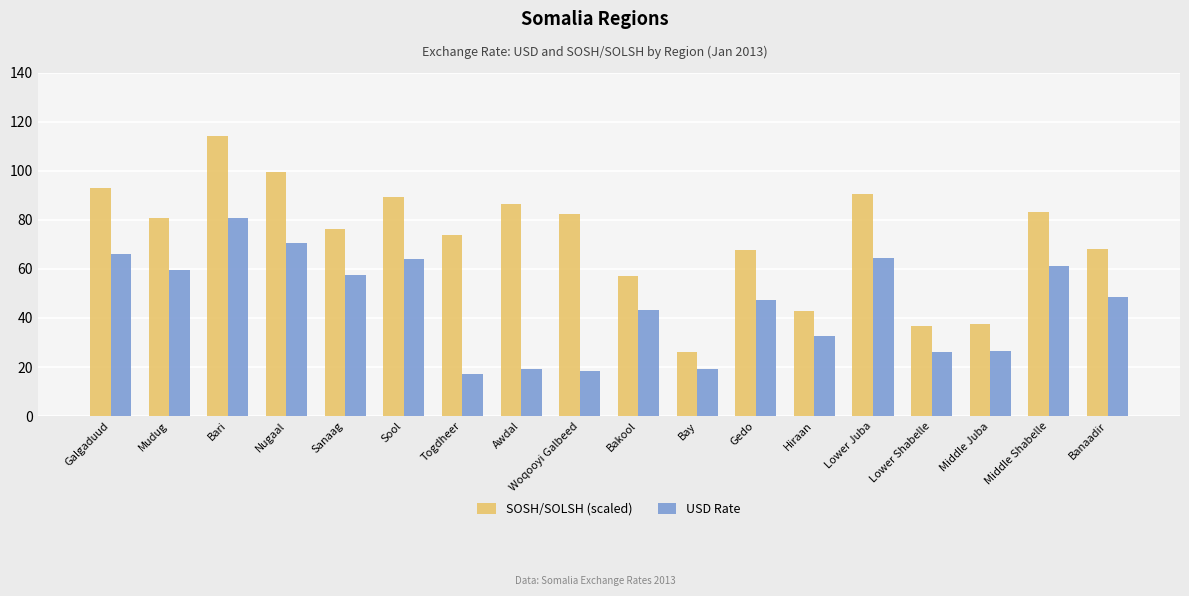

How many bars are there in each group?

2